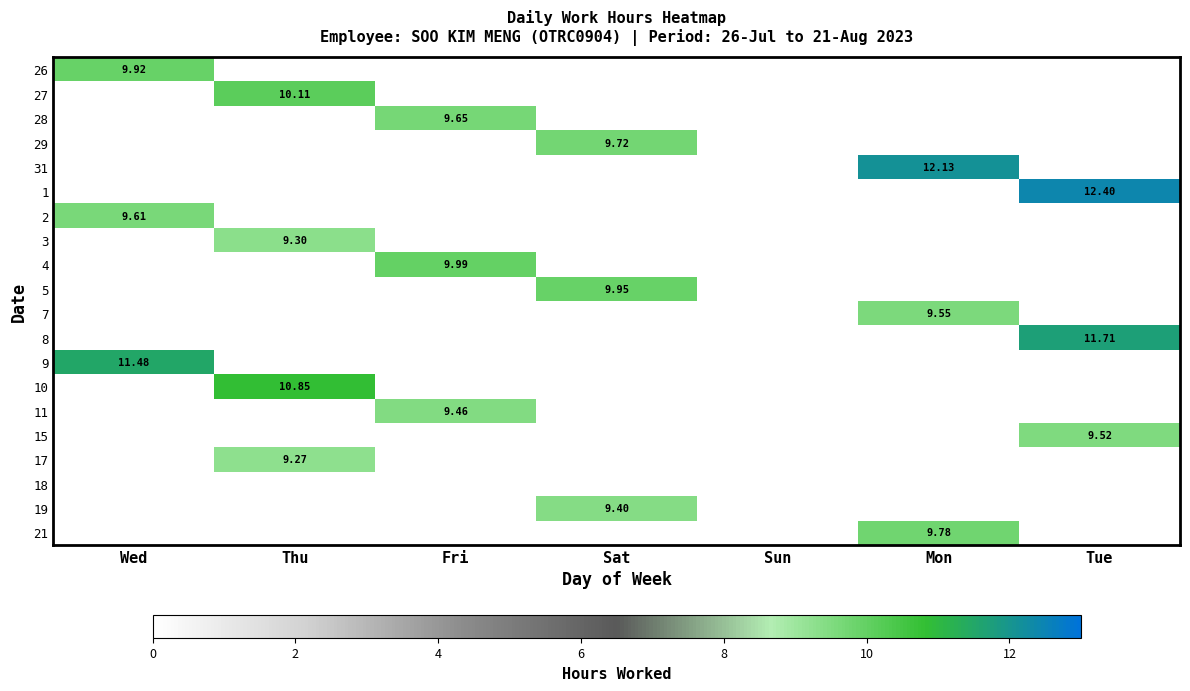

How many data points does each series have?

7